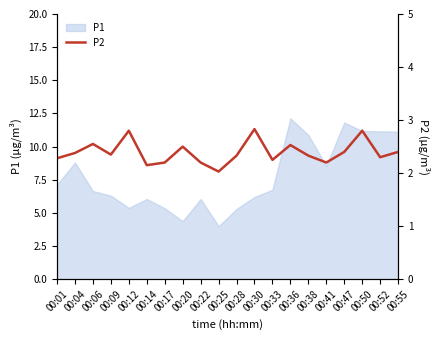

What is the difference between the maximum and minimum values?

0.8